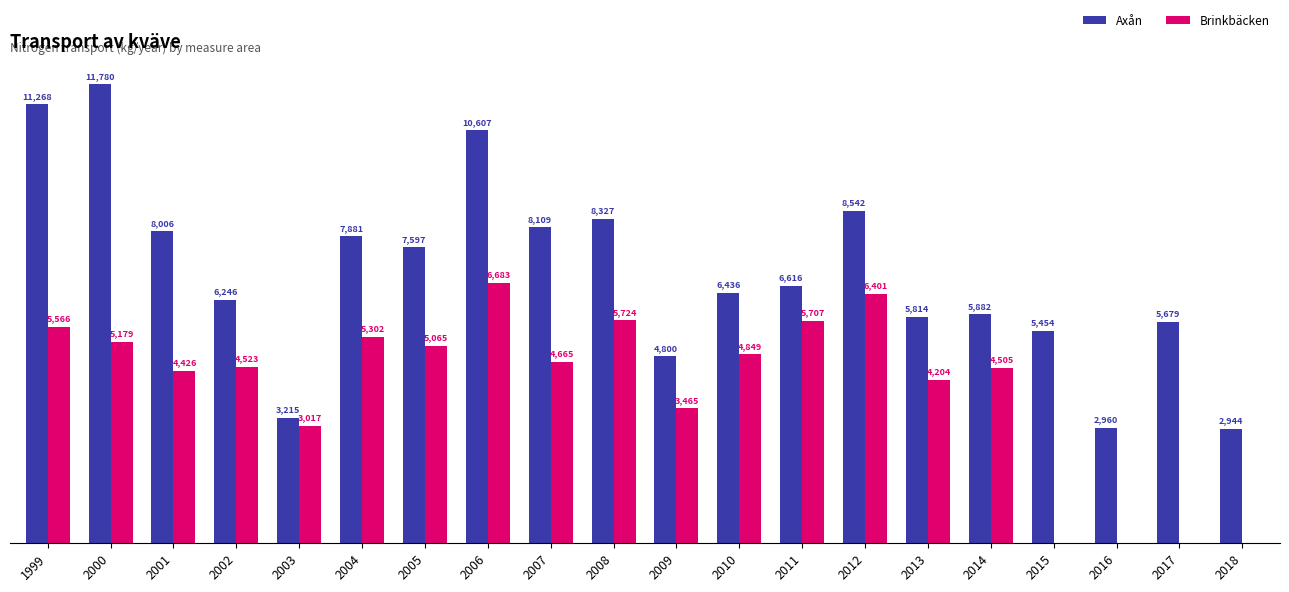

Which series has the largest total across all categories?

Axån